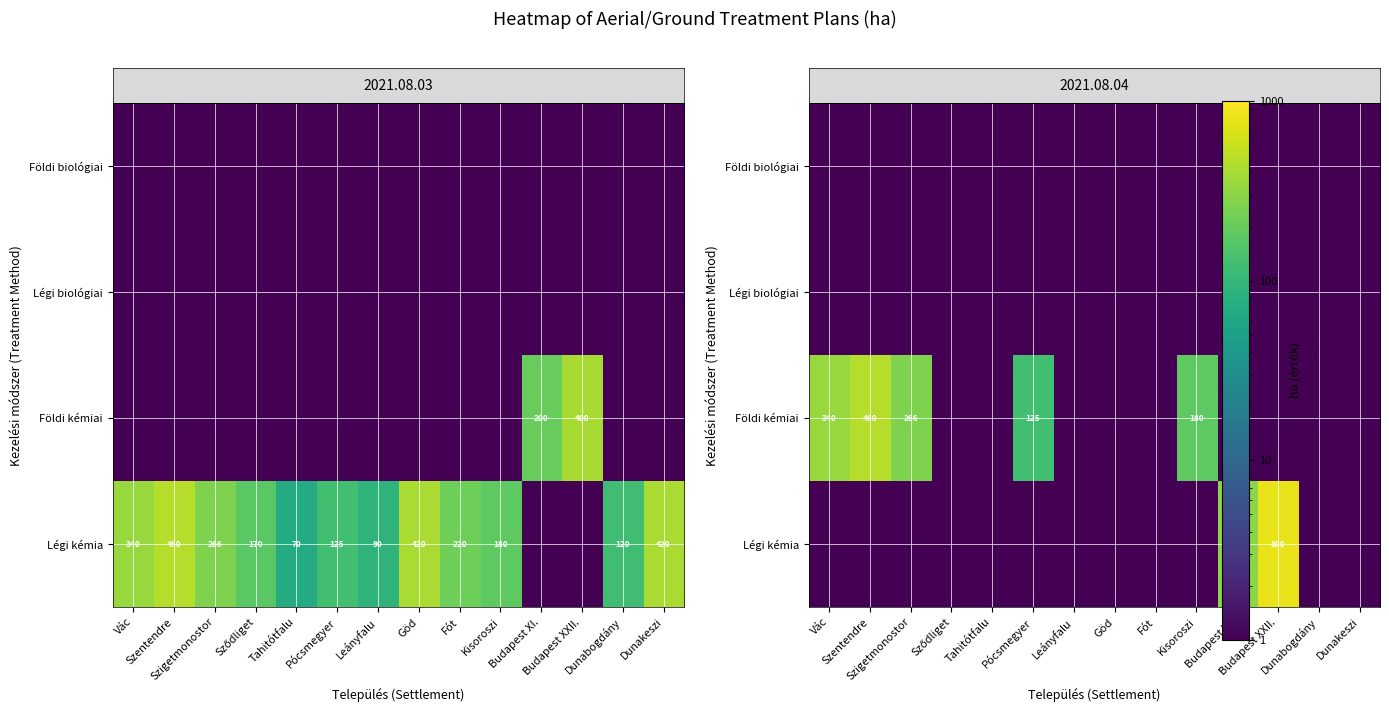

Which label corresponds to the smallest value in the chart?

Vác